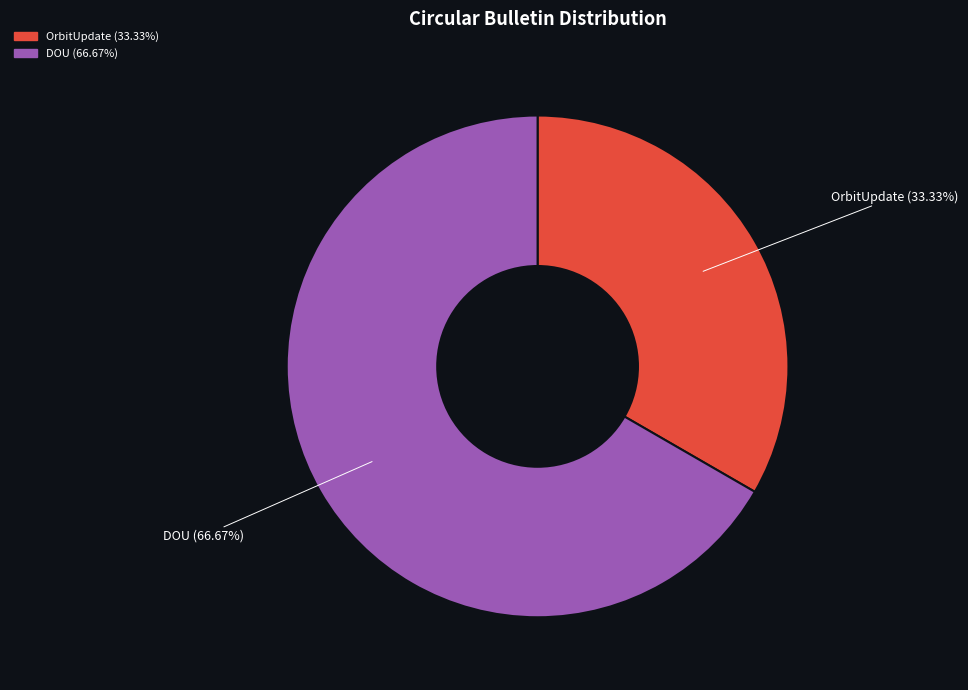

To the nearest percent, what is the combined percentage of DOU and OrbitUpdate?

100%